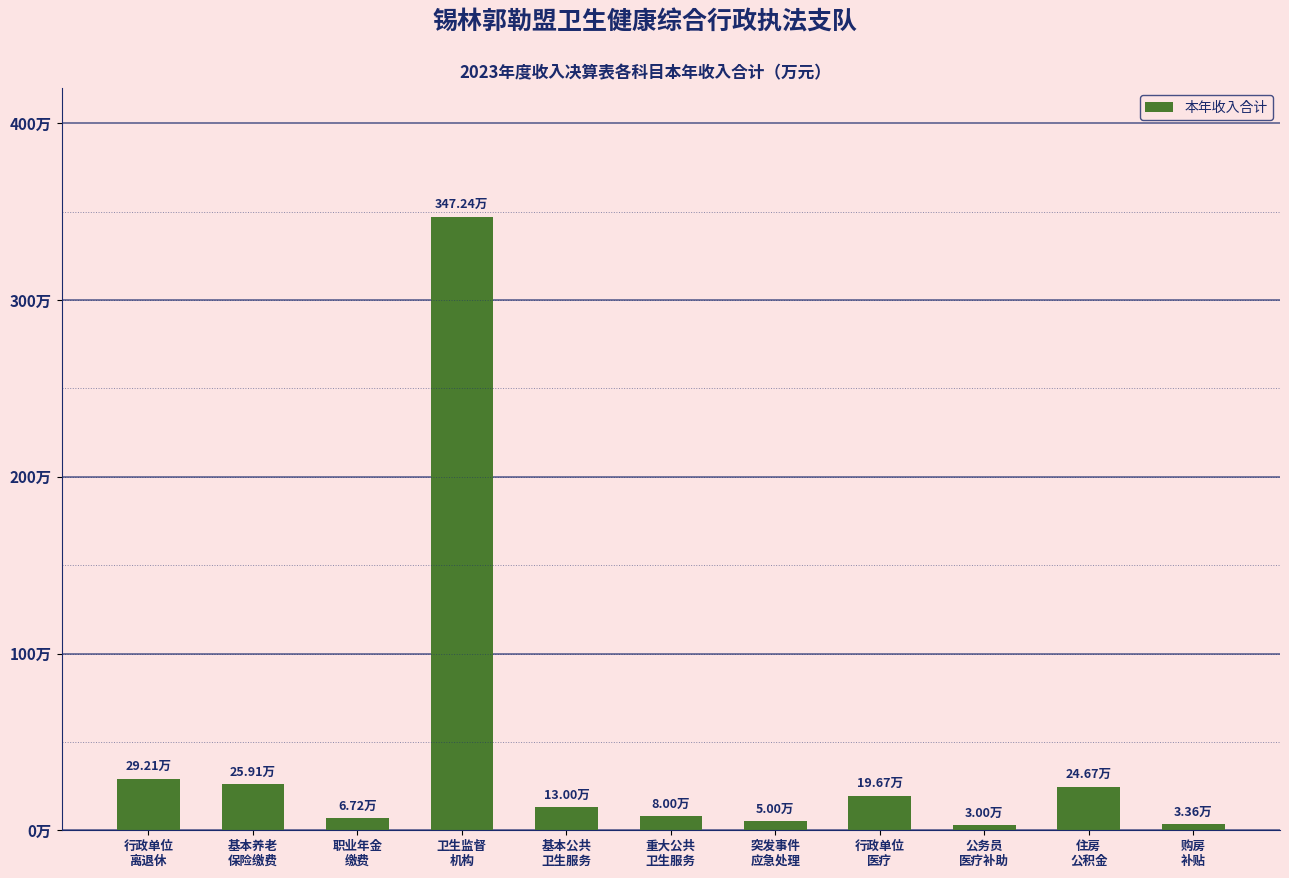

What is the change in value from 职业年金
缴费 to 购房
补贴?

-3.4